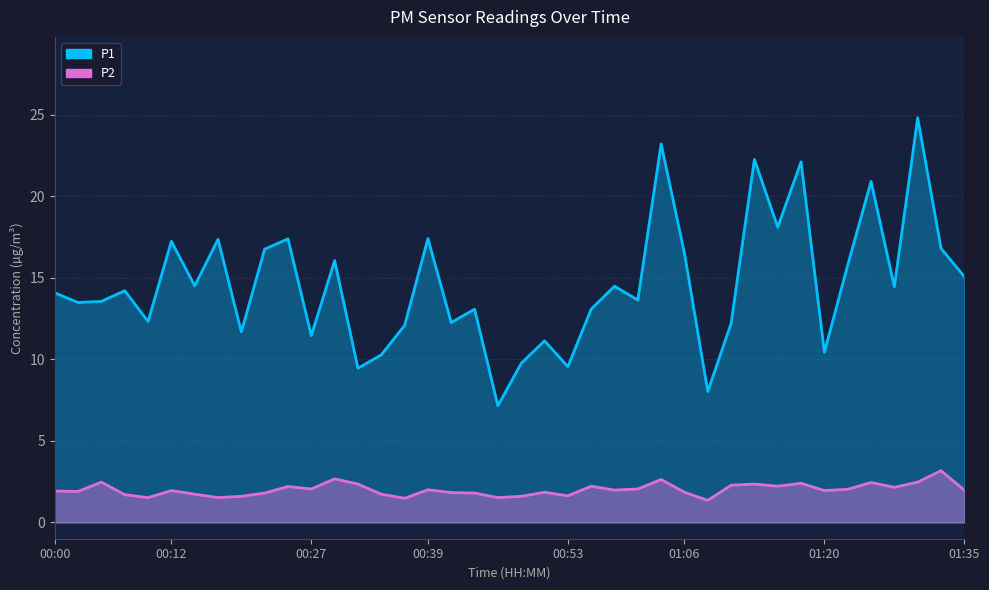

Which has a higher value, 00:17 or 01:27?

00:17